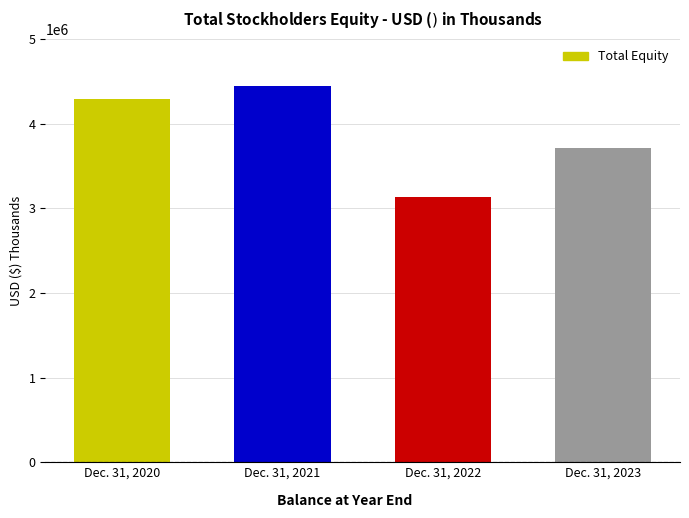

Is it true that the value at Dec. 31, 2023 is 3716447?

True